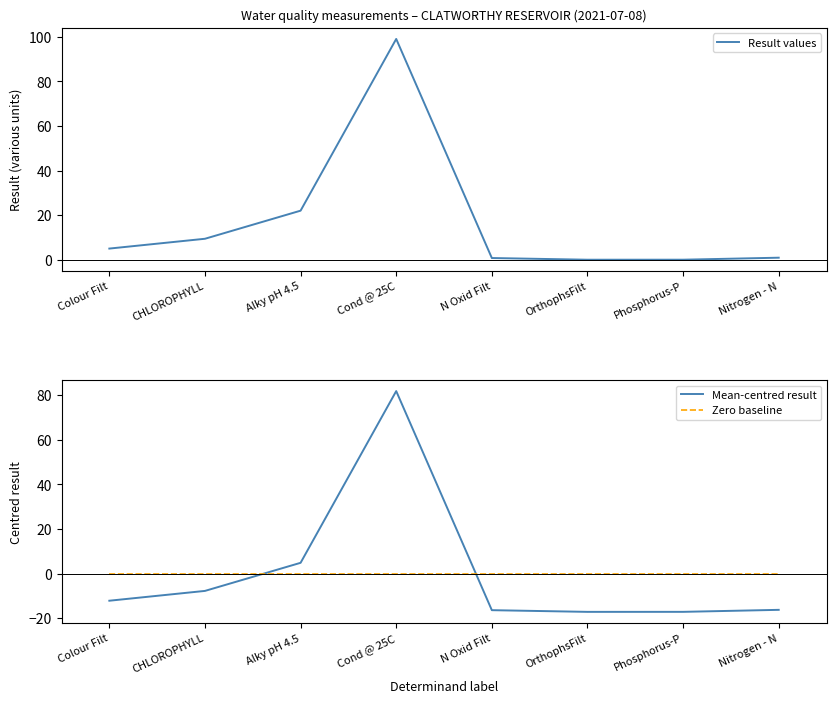

What is the label of the 1st point from the left?

Colour Filt